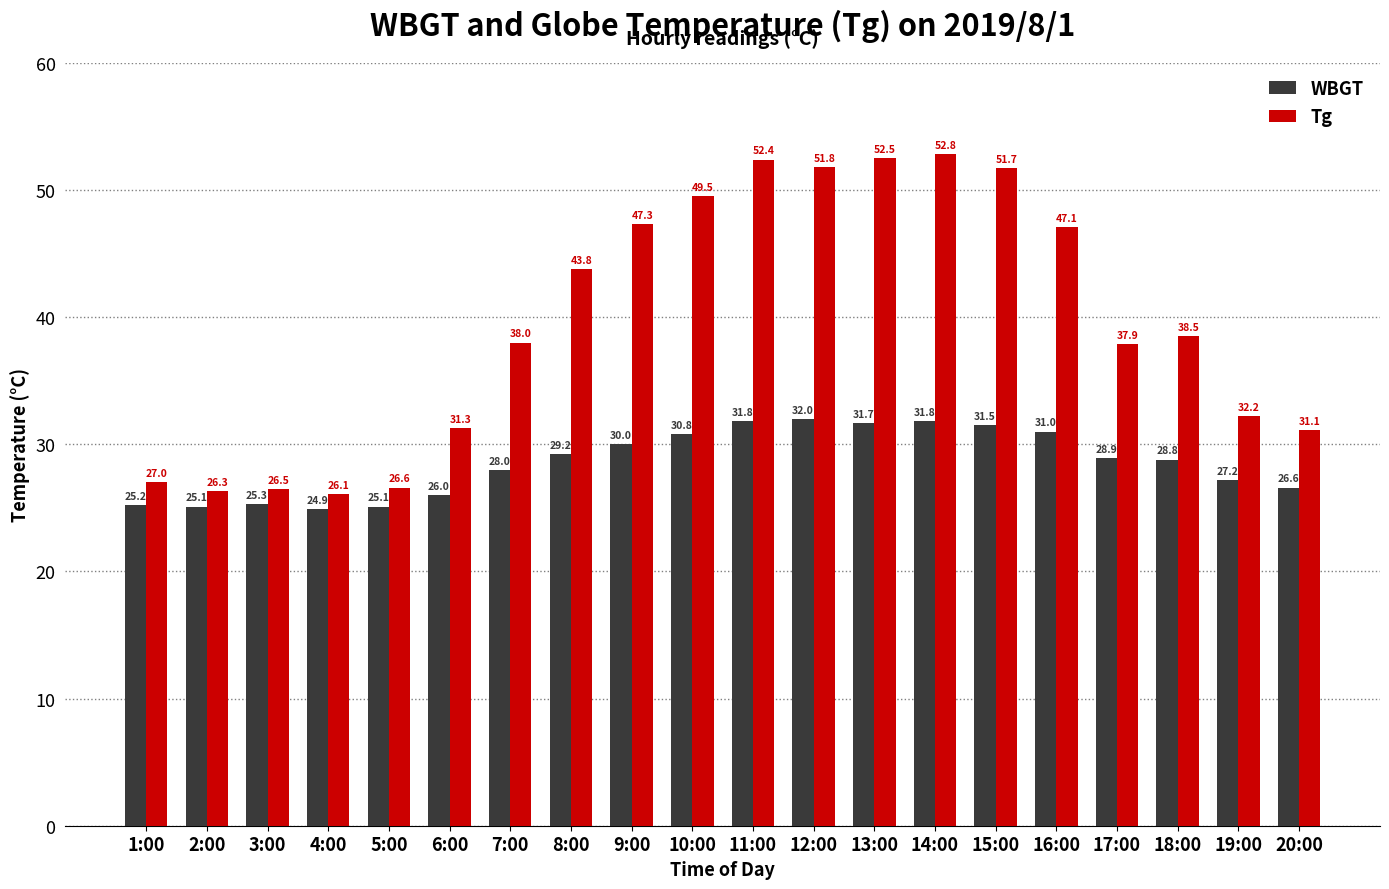

Rank the categories by Tg value from highest to lowest.

14:00, 13:00, 11:00, 12:00, 15:00, 10:00, 9:00, 16:00, 8:00, 18:00, 7:00, 17:00, 19:00, 6:00, 20:00, 1:00, 5:00, 3:00, 2:00, 4:00